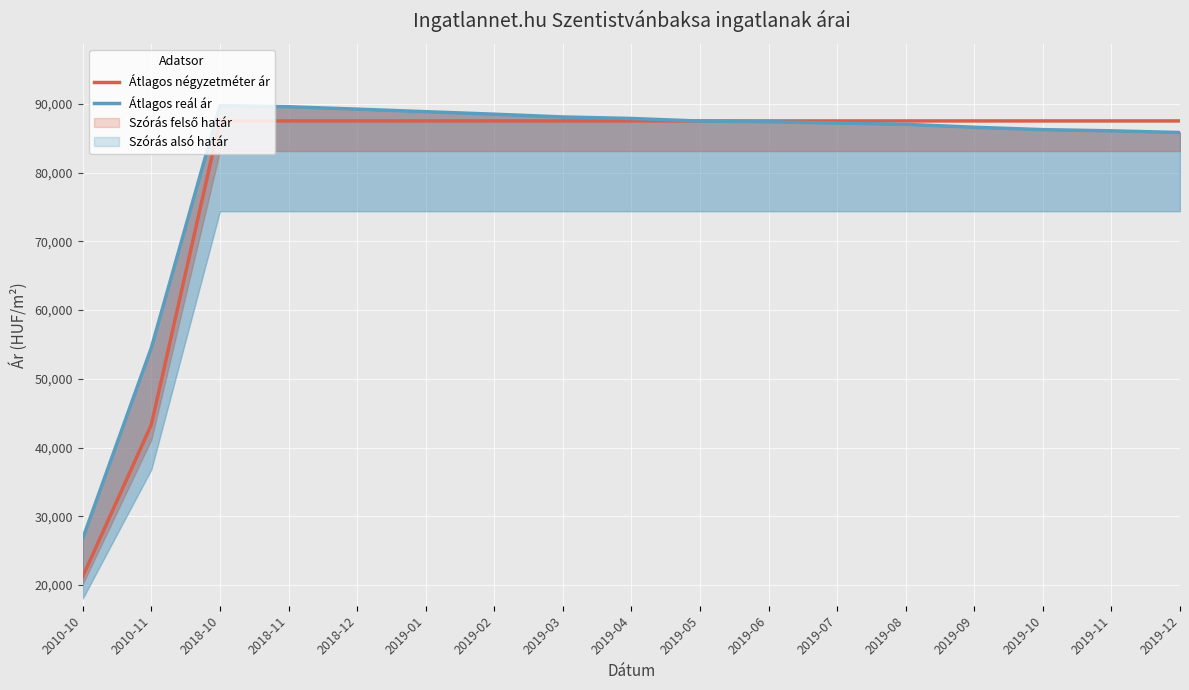

How many values in the Átlagos reál ár series are below 87382?

8